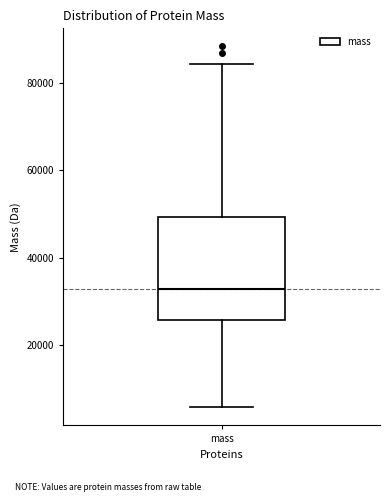

Read this box plot against the y-axis: the position of the median line, the range covered by the box, and the ends of both whiskers. The values are not printed on the chart, so give them approximately, as read against the axis.

median 32000, box 26000 to 50000, whiskers 6000 to 84000